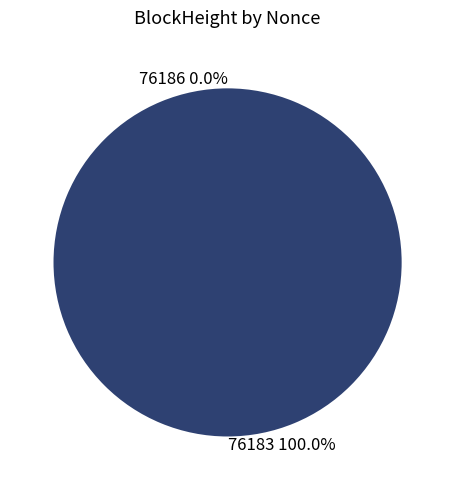

How many segments does this pie chart have?

2